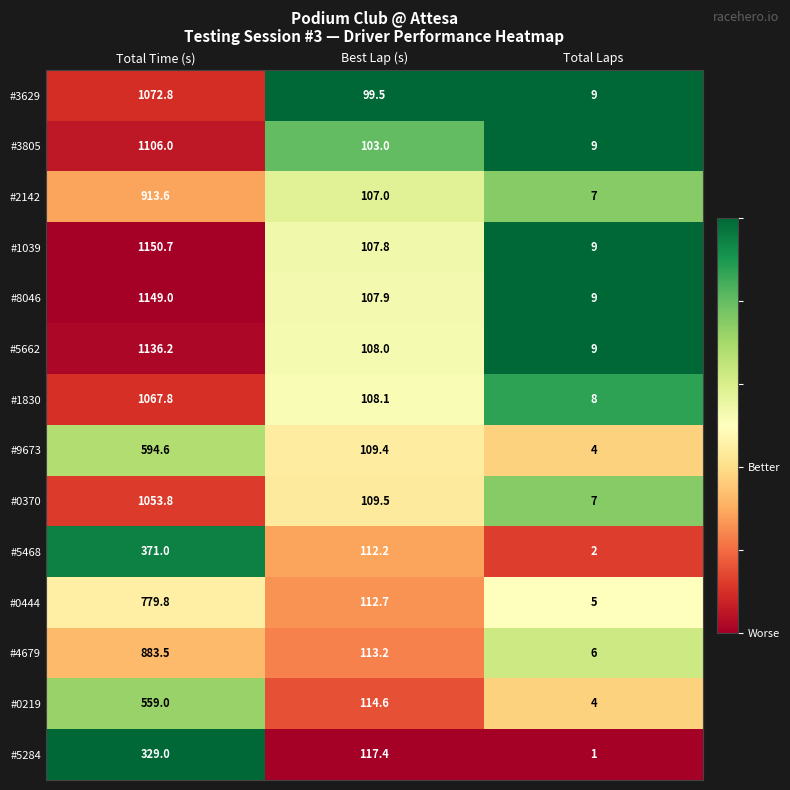

What value does the #0370 series have at Total Laps?

7.0